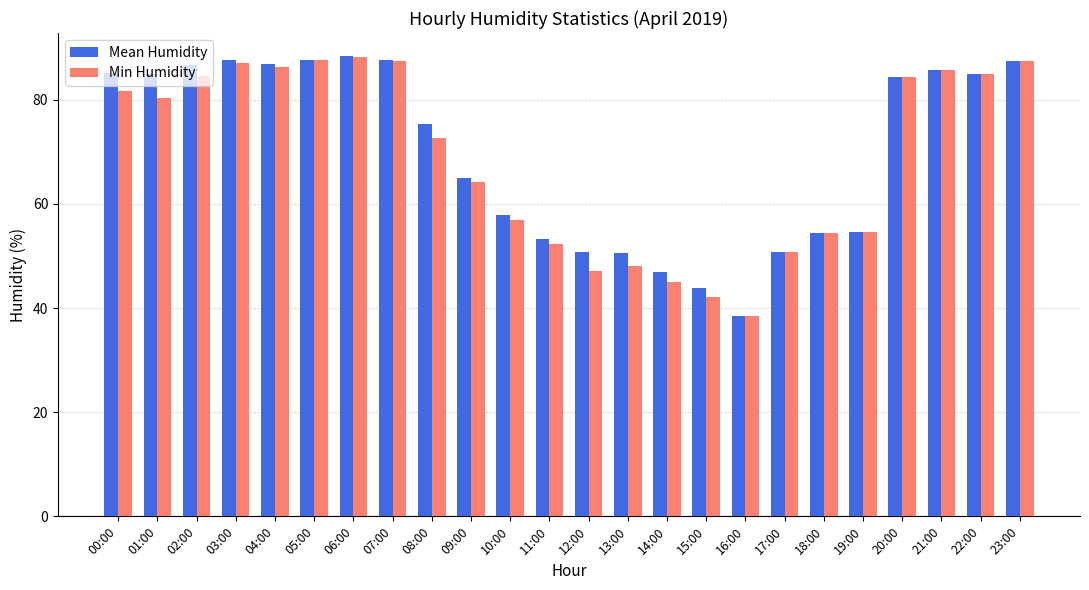

Is the value of Mean Humidity at 23:00 greater than the value of Min Humidity at 20:00?

Yes